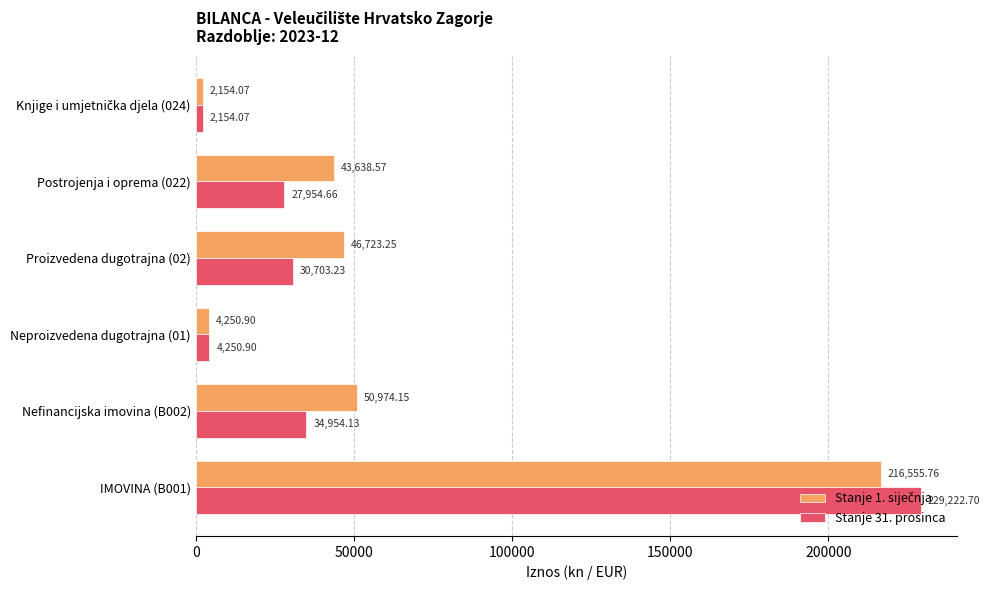

What is the spread (max minus min) of values at Proizvedena dugotrajna (02)?

16020.0